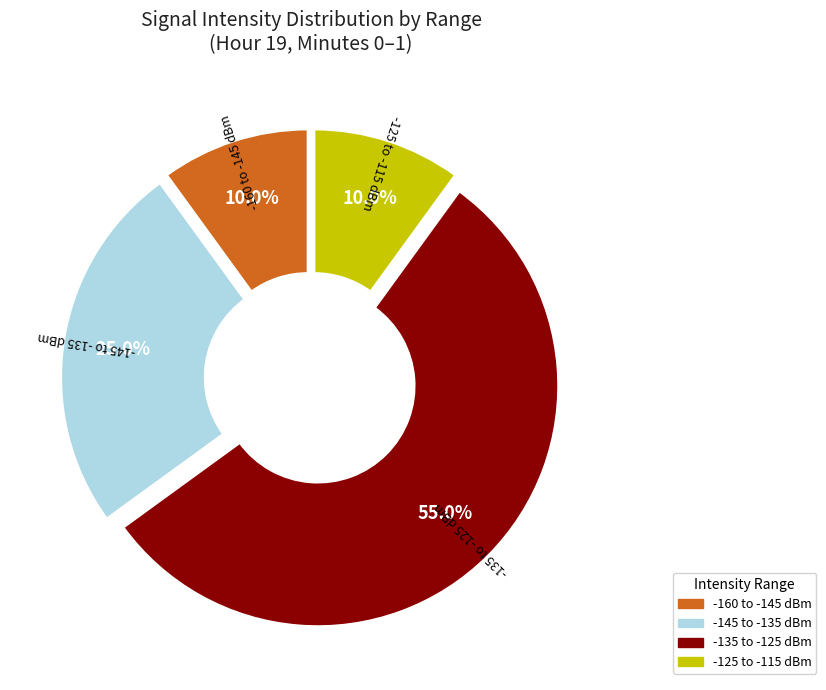

Does any single category account for the majority?

Yes